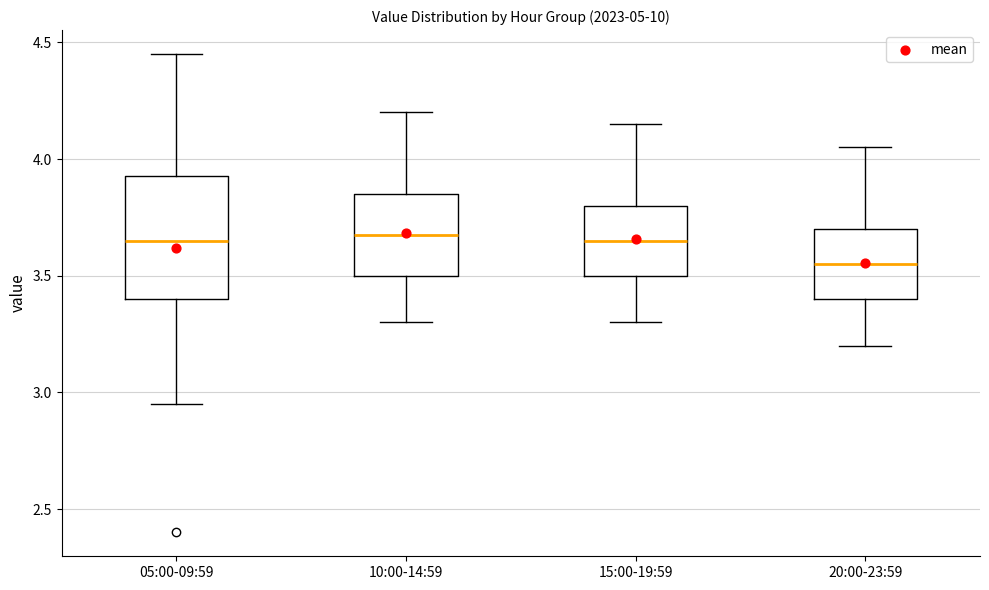

Which box has the lowest median line?

20:00-23:59